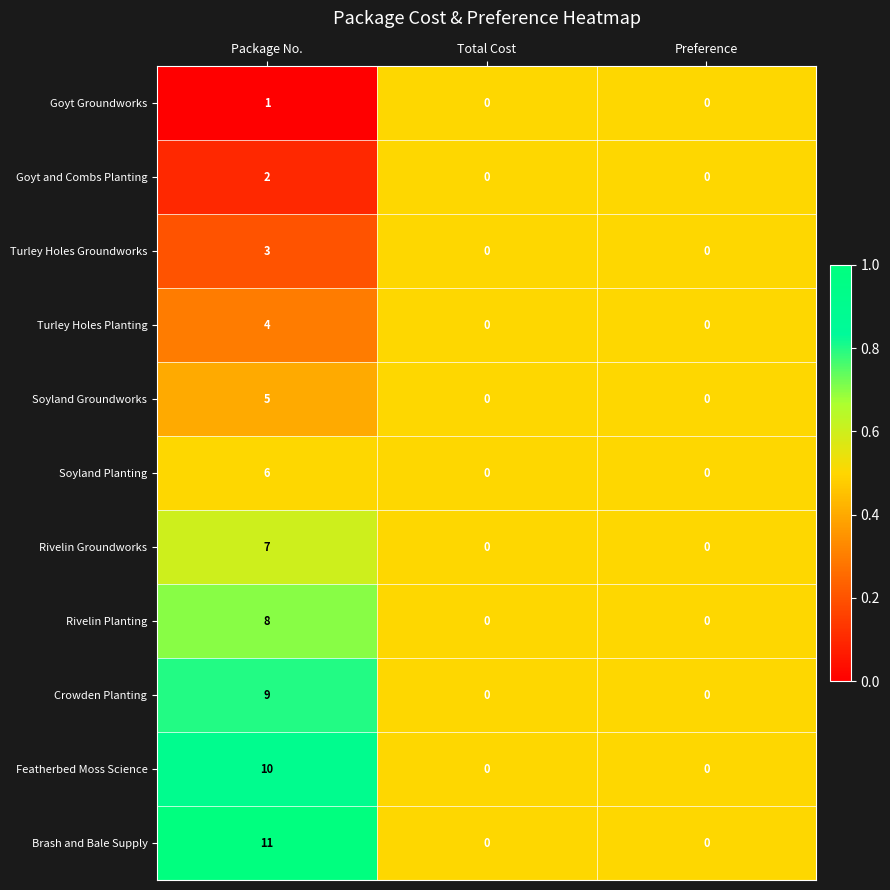

Read the Turley Holes Groundworks value at Package No..

3